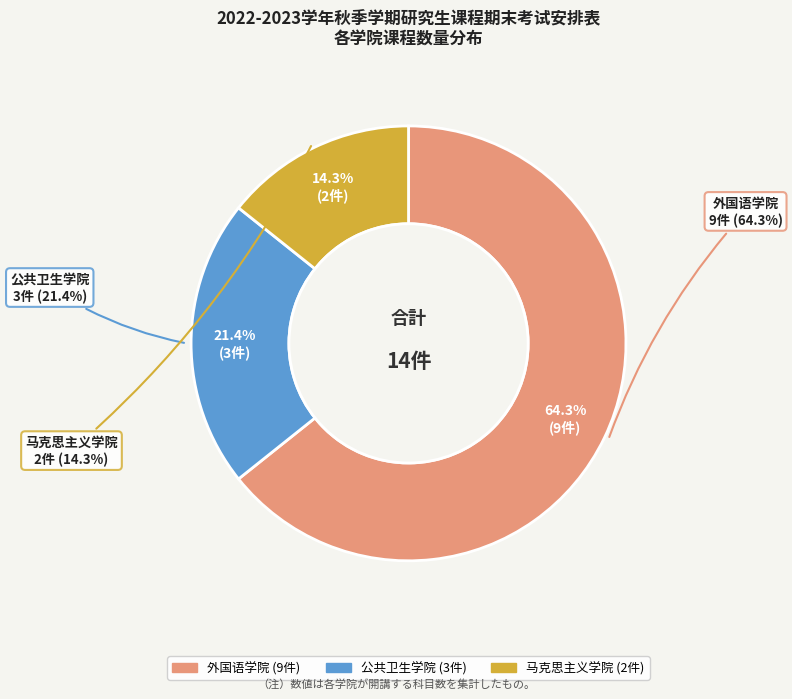

Rank the categories by value from highest to lowest.

外国语学院, 公共卫生学院, 马克思主义学院